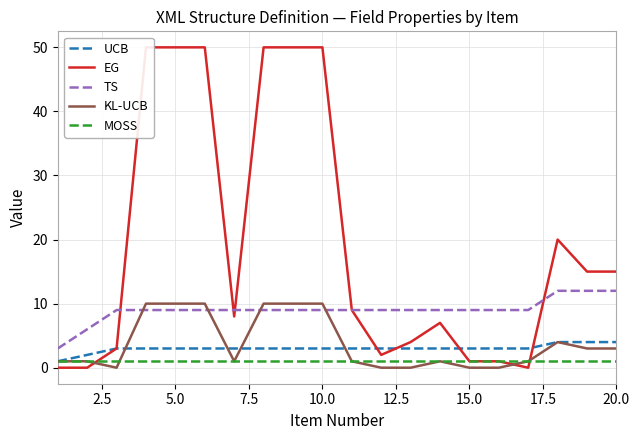

Reading left to right, extract all data points from this chart.

UCB: 1	2	3	3	3	3	3	3	3	3	3	3	3	3	3	3	3	4	4	4
EG: 0	0	3	50	50	50	8	50	50	50	9	2	4	7	1	1	0	20	15	15
TS: 3	6	9	9	9	9	9	9	9	9	9	9	9	9	9	9	9	12	12	12
KL-UCB: 1	1	0	10	10	10	1	10	10	10	1	0	0	1	0	0	1	4	3	3
MOSS: 1	1	1	1	1	1	1	1	1	1	1	1	1	1	1	1	1	1	1	1